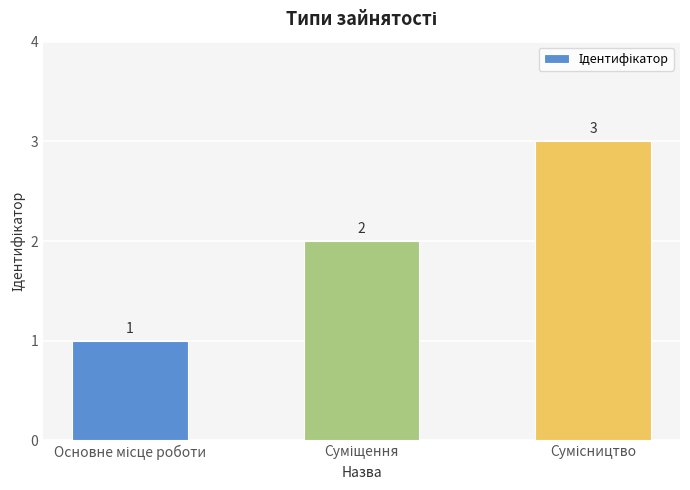

What is the greatest value displayed?

3